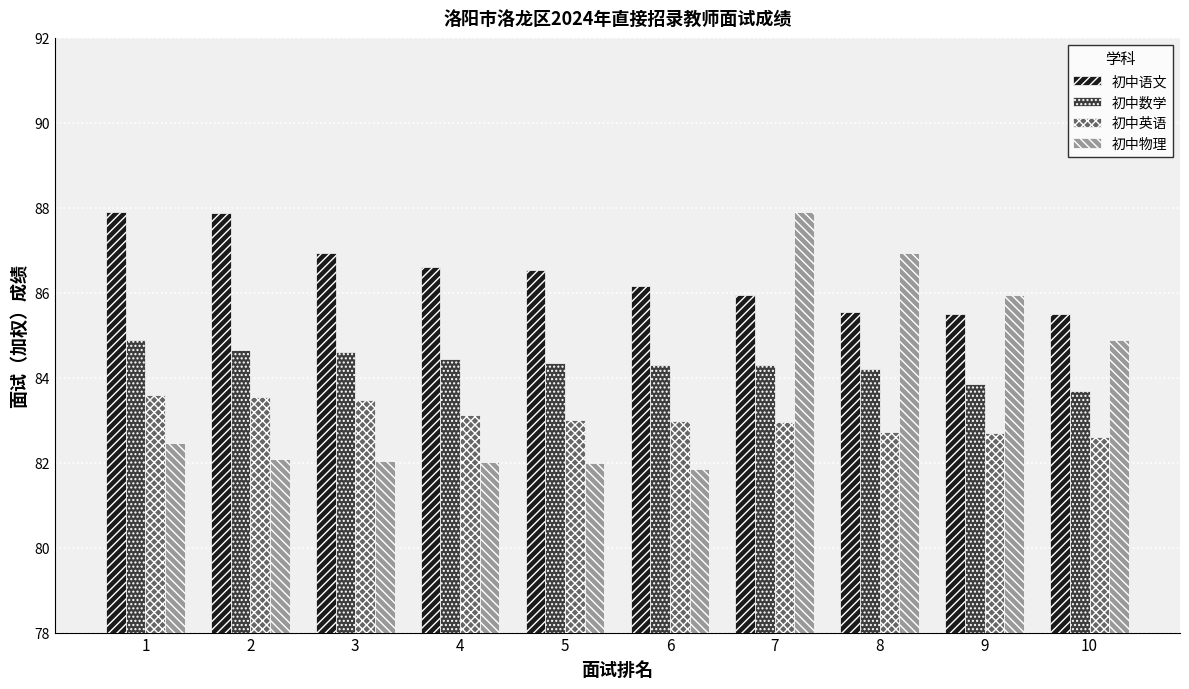

What is the total value across all series at 9?

338.0